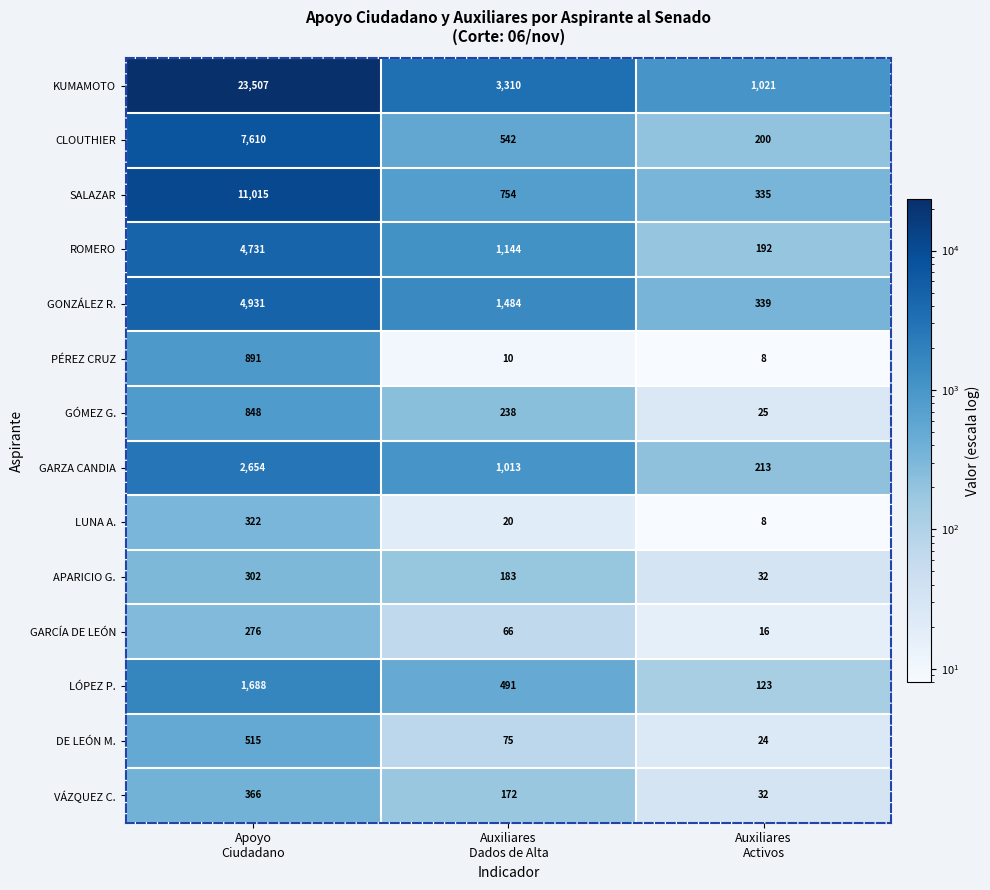

Count the GARZA CANDIA values in the range 213 to 2654.

3